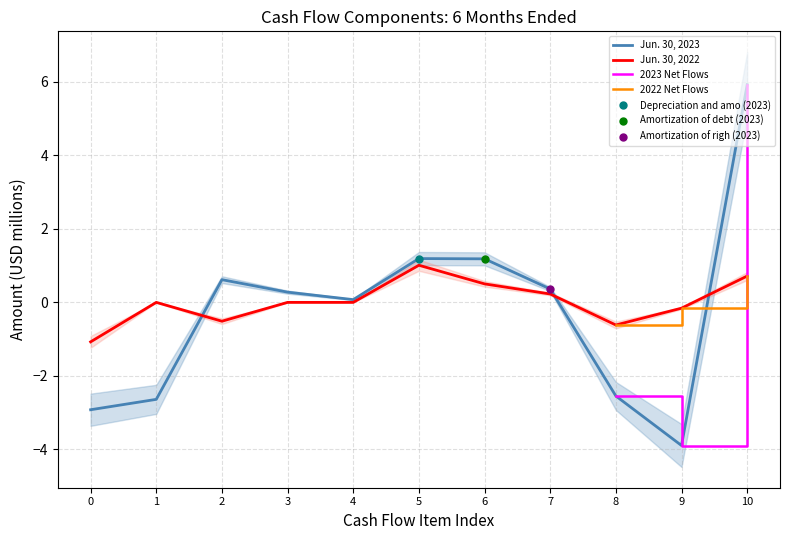

Where is the first local maximum for Jun. 30, 2023?

2